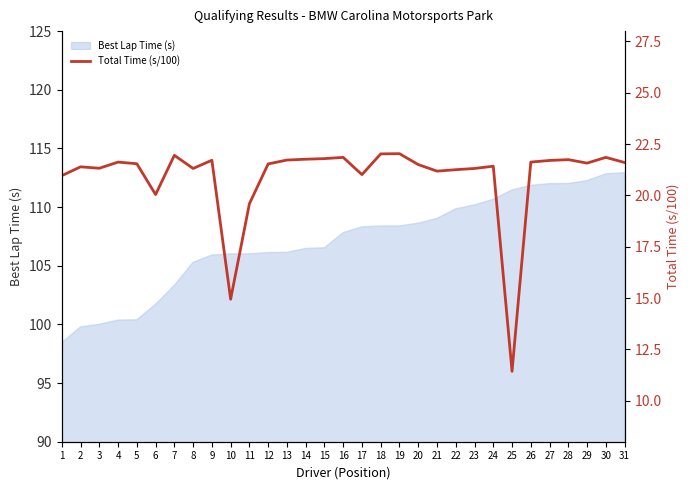

Between 2 and 27, which is larger?

27